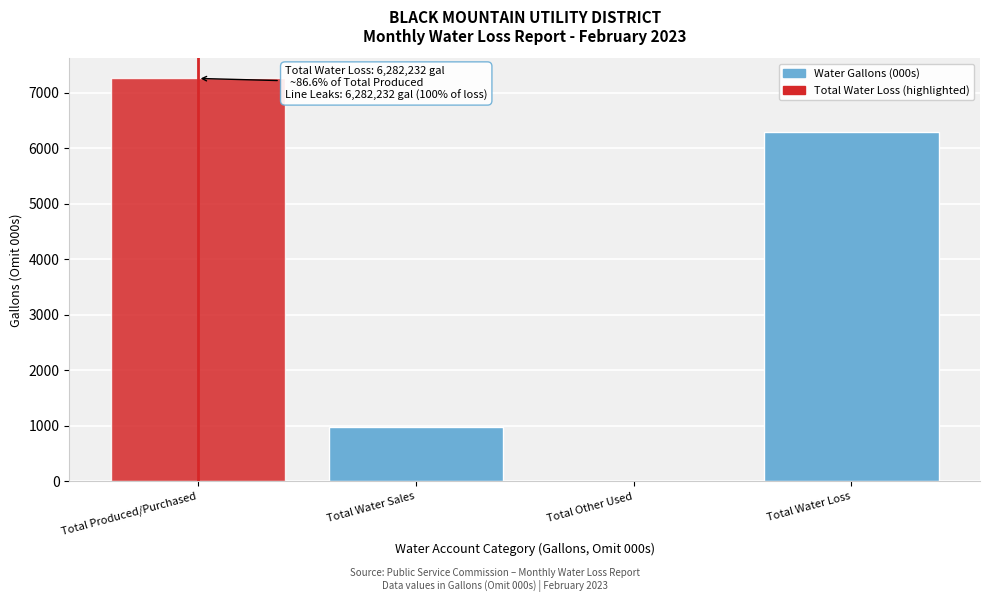

Reading left to right, what are all the values shown in this chart?

Total Produced/Purchased=7255.3	Total Water Sales=973.1	Total Other Used=0.0	Total Water Loss=6282.2